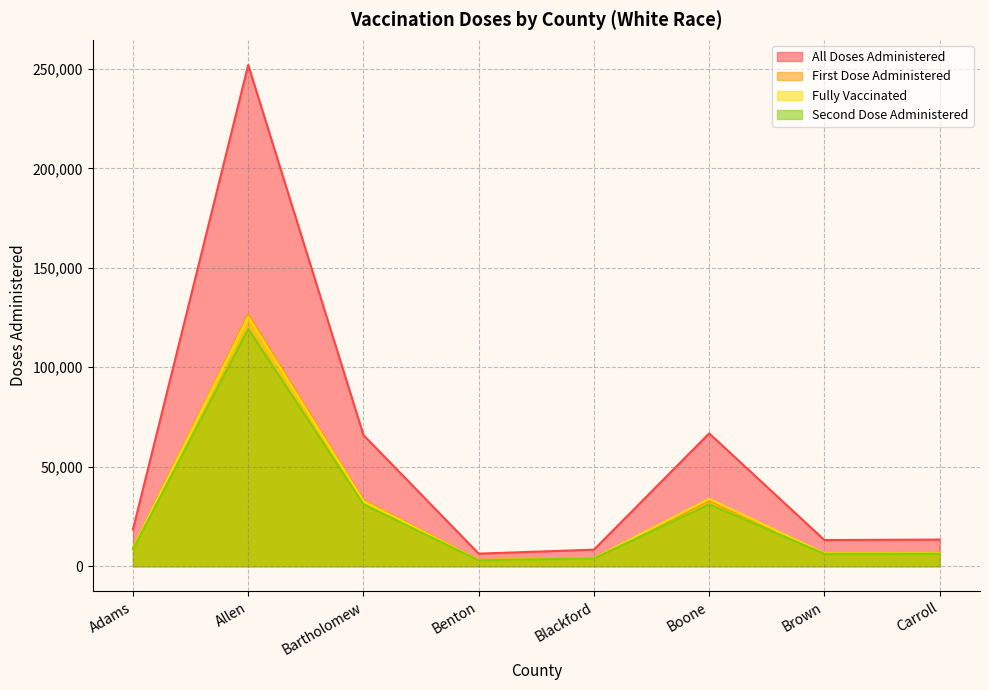

How many data points in fully_vaccinated are less than 9186?

4